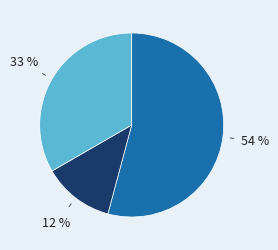

Is there any slice that represents more than half of the pie?

Yes